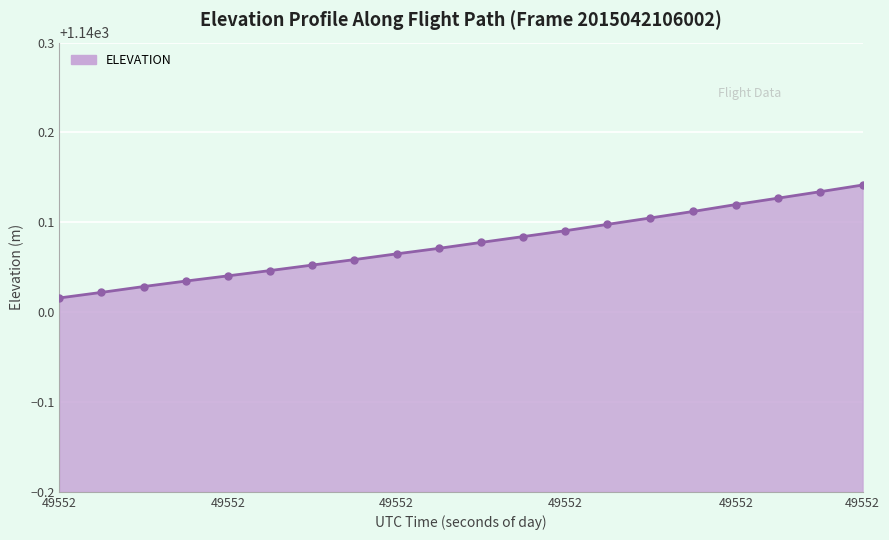

What is the difference between the maximum and minimum values?

0.1